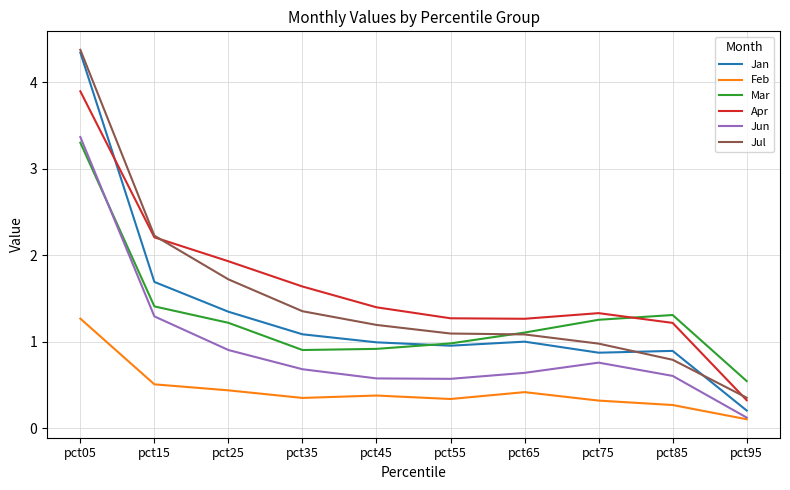

At how many categories does at least one series exceed 0?

10